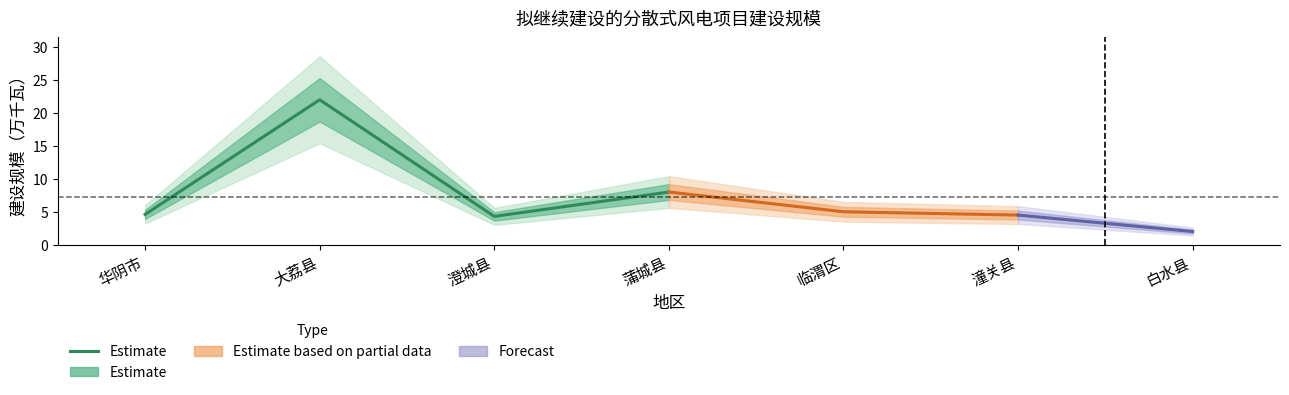

What is the greatest value displayed?

22.0